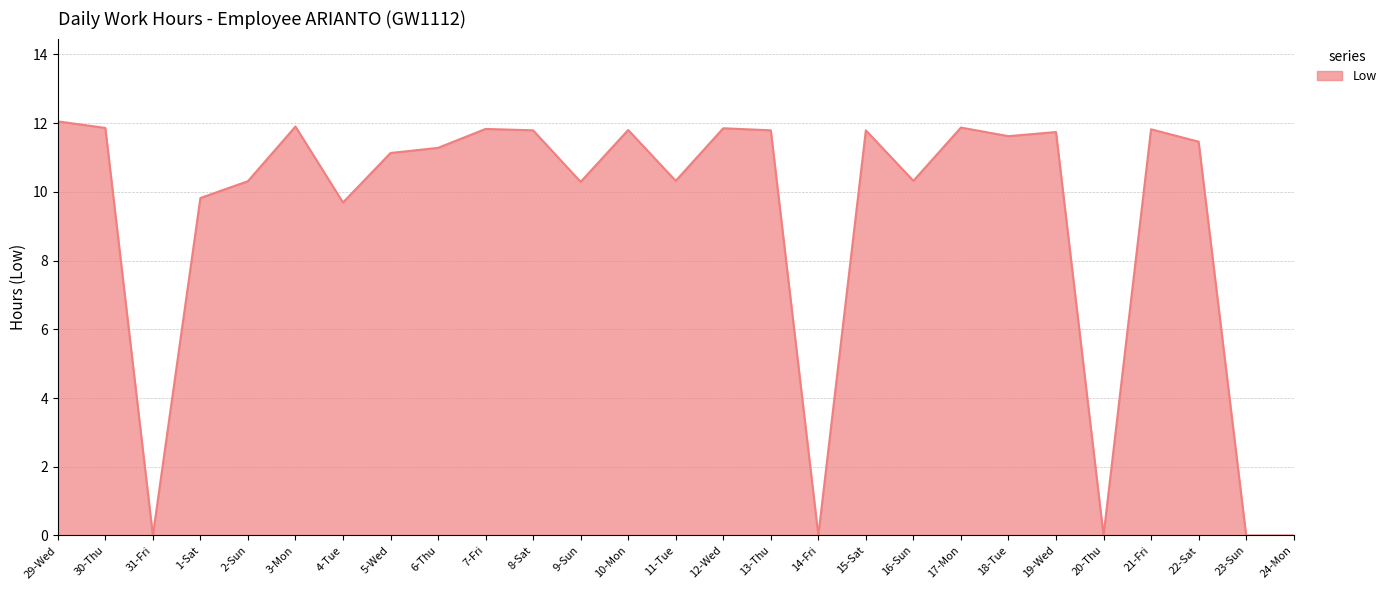

What is the maximum value shown in the chart?

12.1